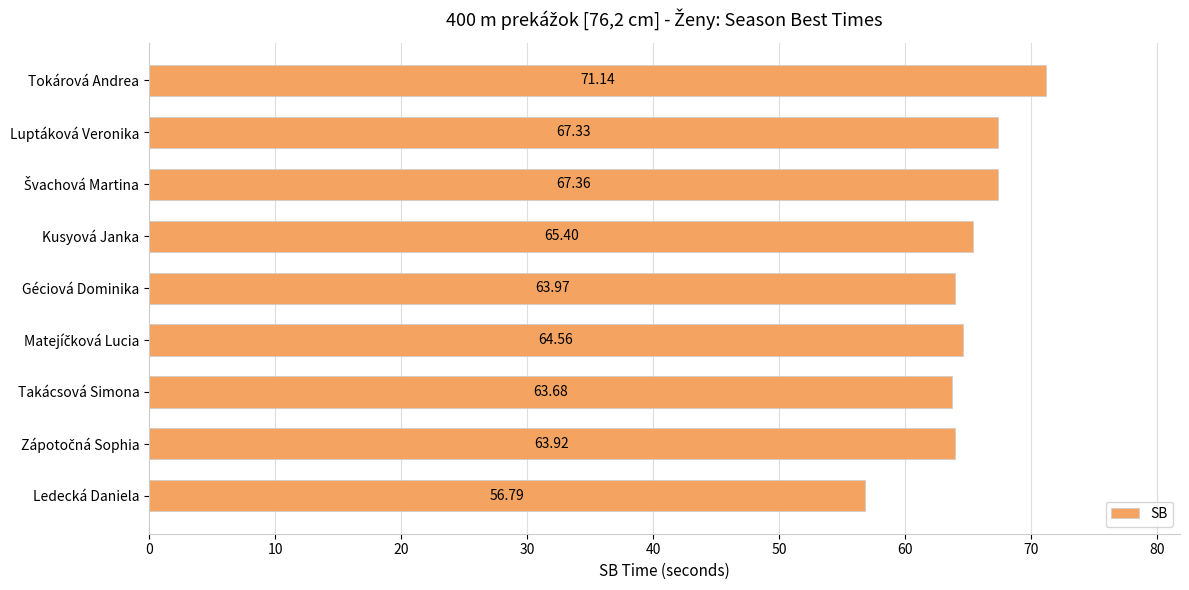

What is the change in value from Takácsová Simona to Géciová Dominika?

+0.3